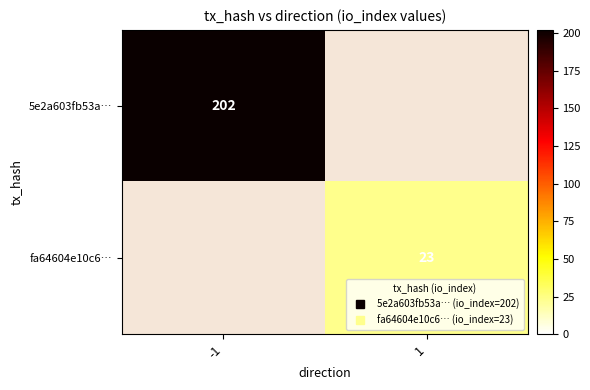

List the labels in order of fa64604e10c6… value, largest first.

-1, 1